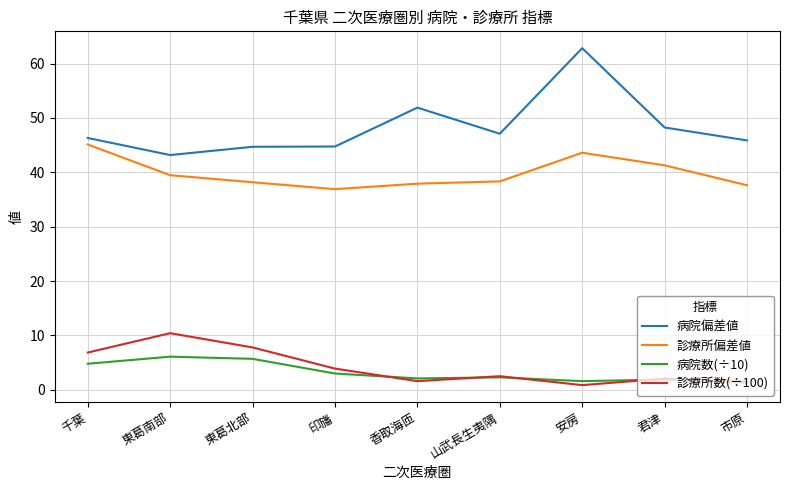

How many lines are shown in the chart?

4